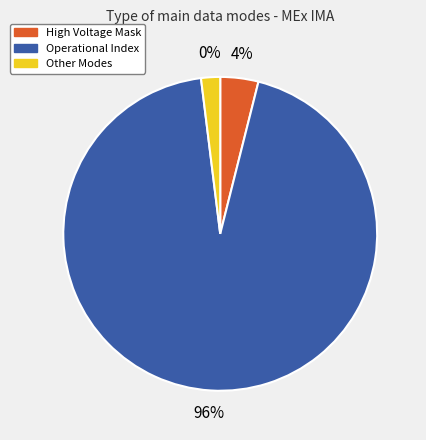

What is the largest slice in the pie chart?

Operational Index